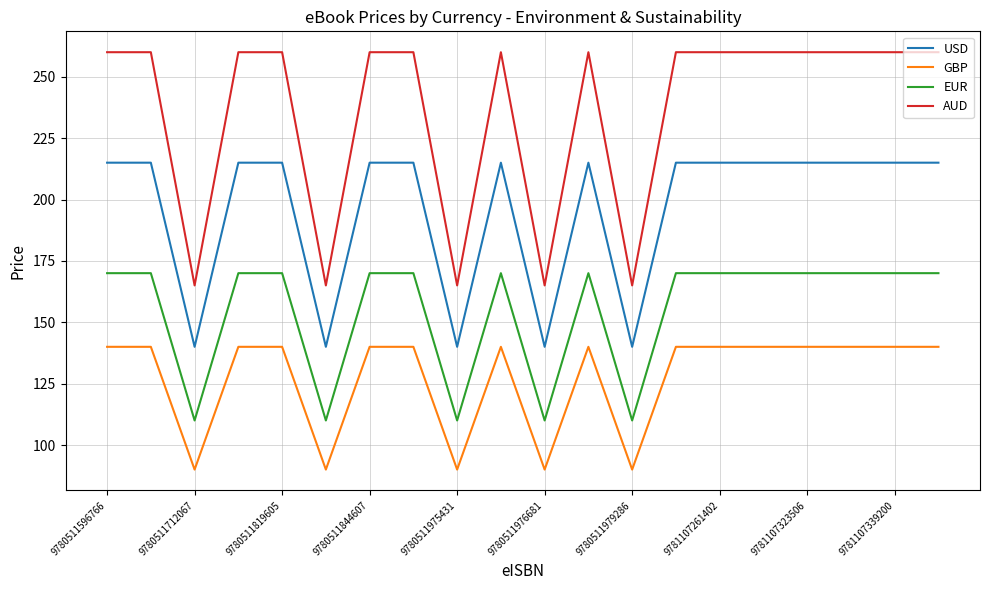

List the series in order of their overall mean, highest first.

AUD, USD, EUR, GBP